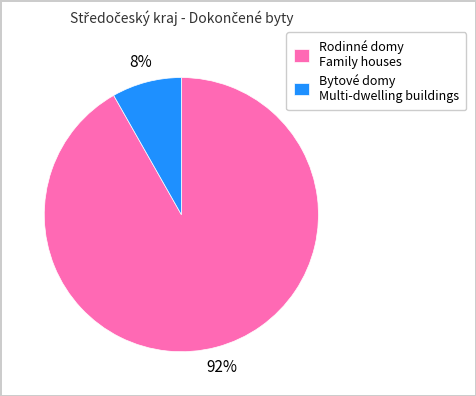

To the nearest percent, what is the combined percentage of Bytové domy Multi-dwelling buildings and Rodinné domy Family houses?

100%